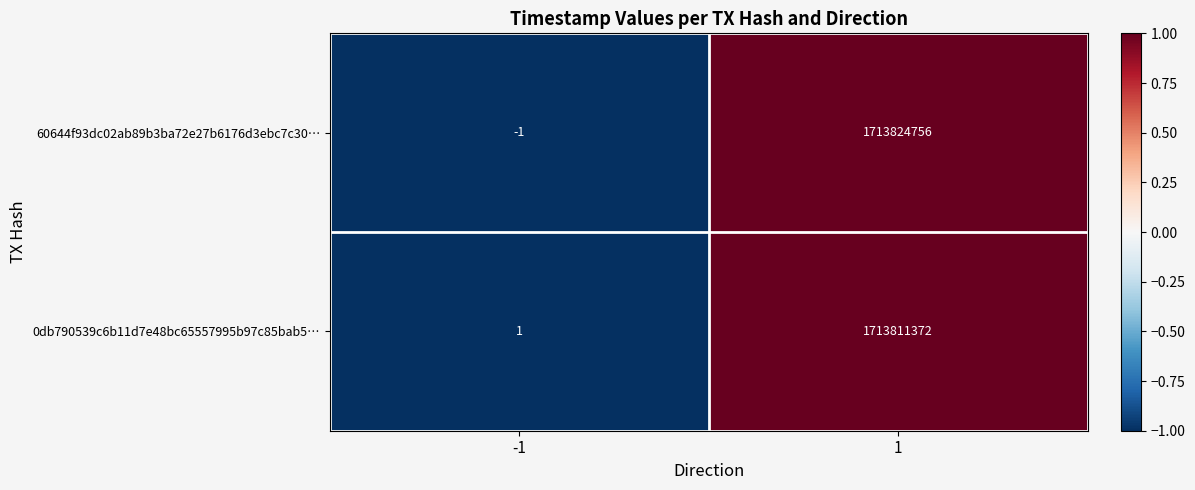

Rank the series by their maximum value, from lowest to highest.

0db790539c6b11d7e48bc65557995b97c85bab5…, 60644f93dc02ab89b3ba72e27b6176d3ebc7c30…